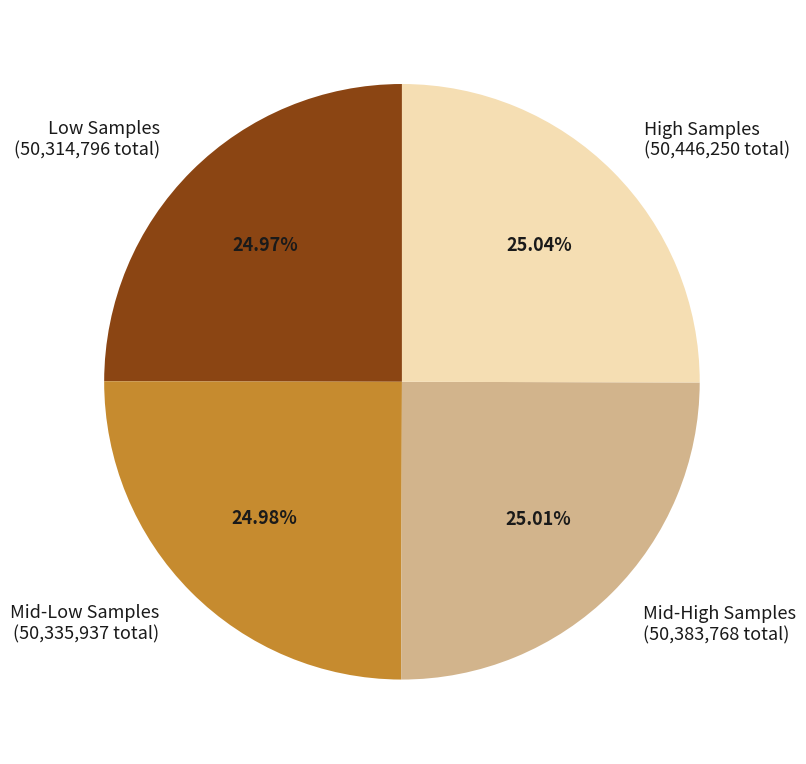

How many segments does this pie chart have?

4